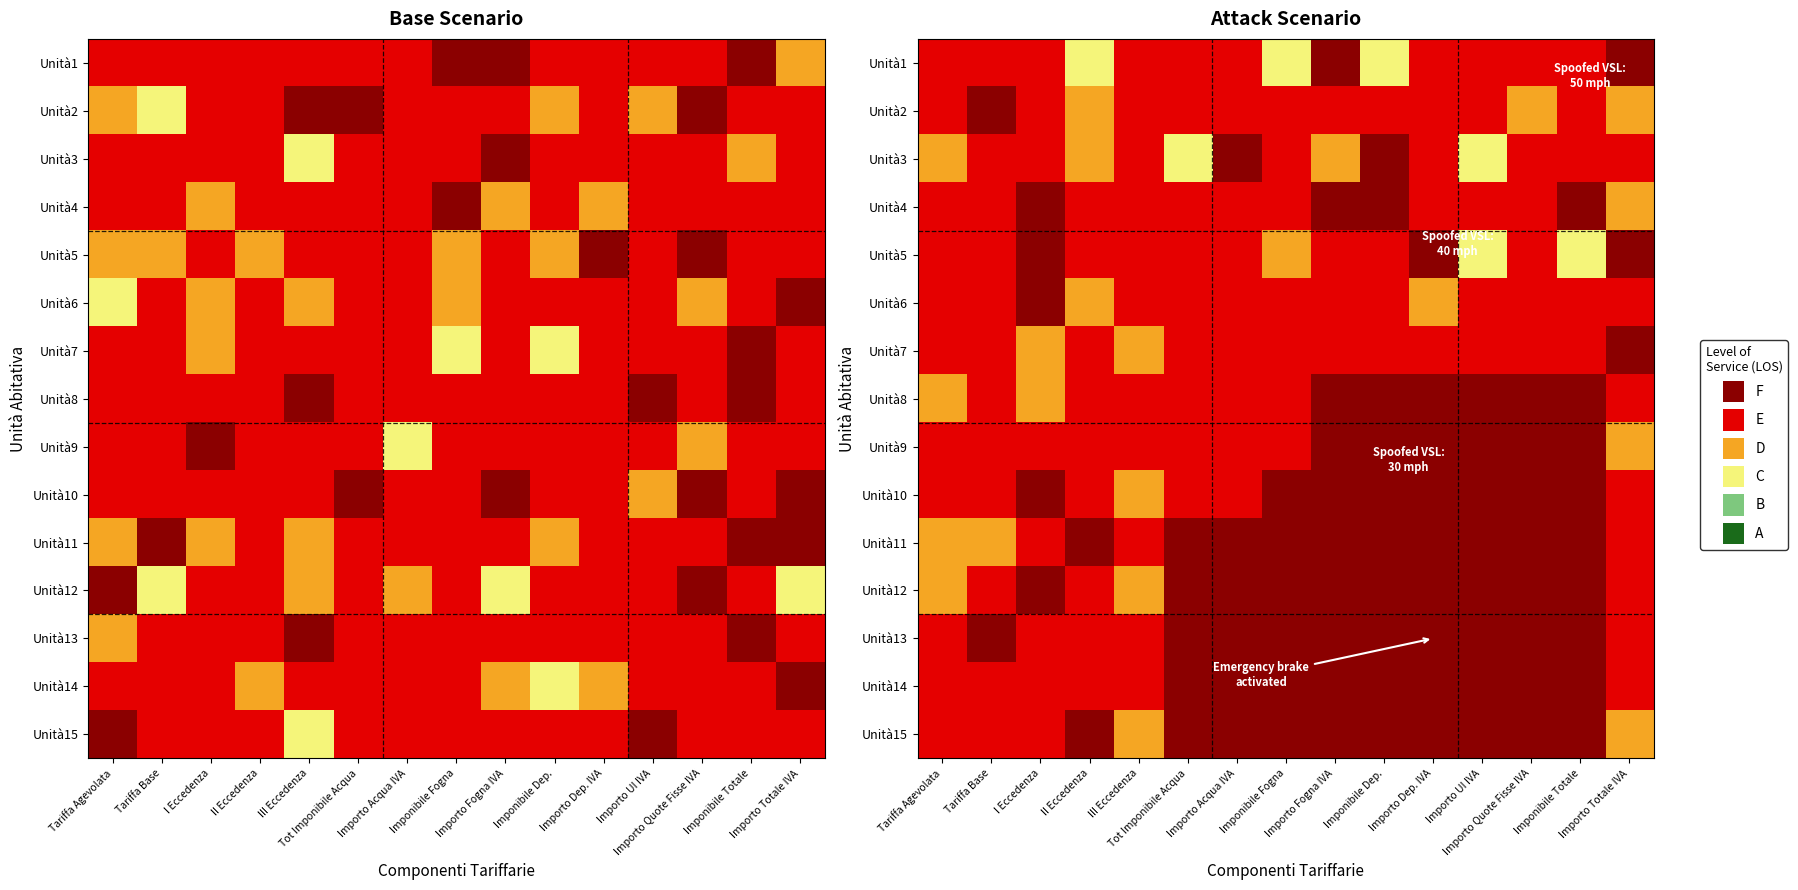

What is the difference between the highest and lowest values at Importo UI IVA?

3